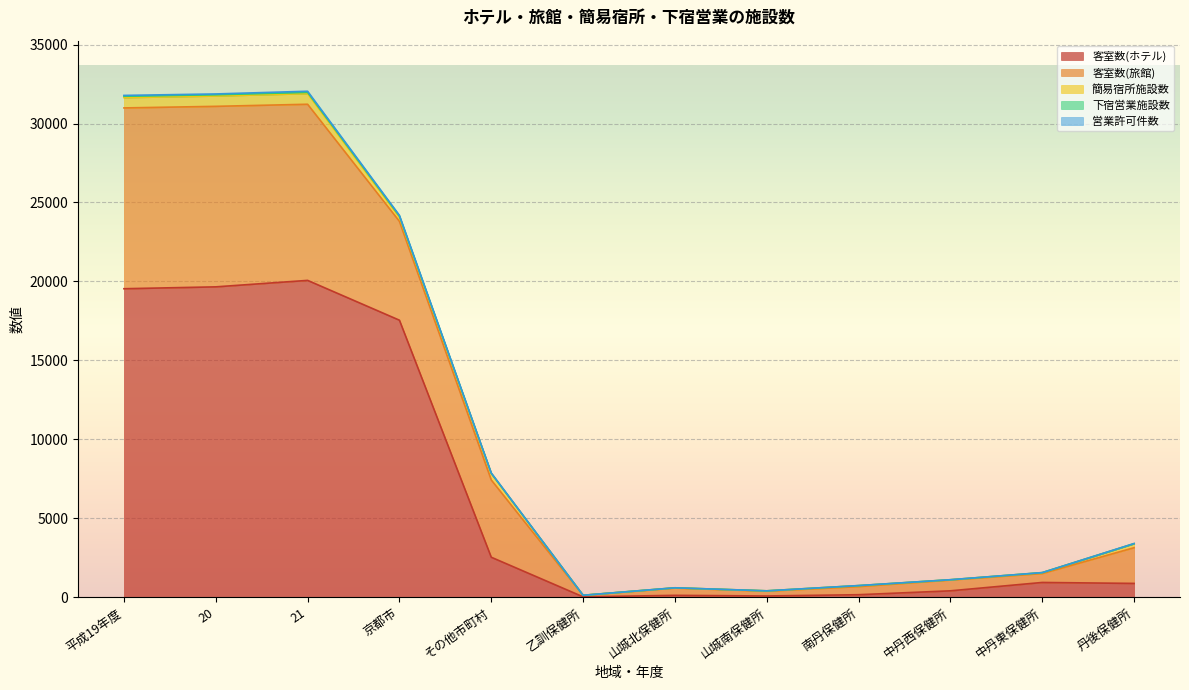

At which label is 客室数(ホテル) closest to 10039?

京都市